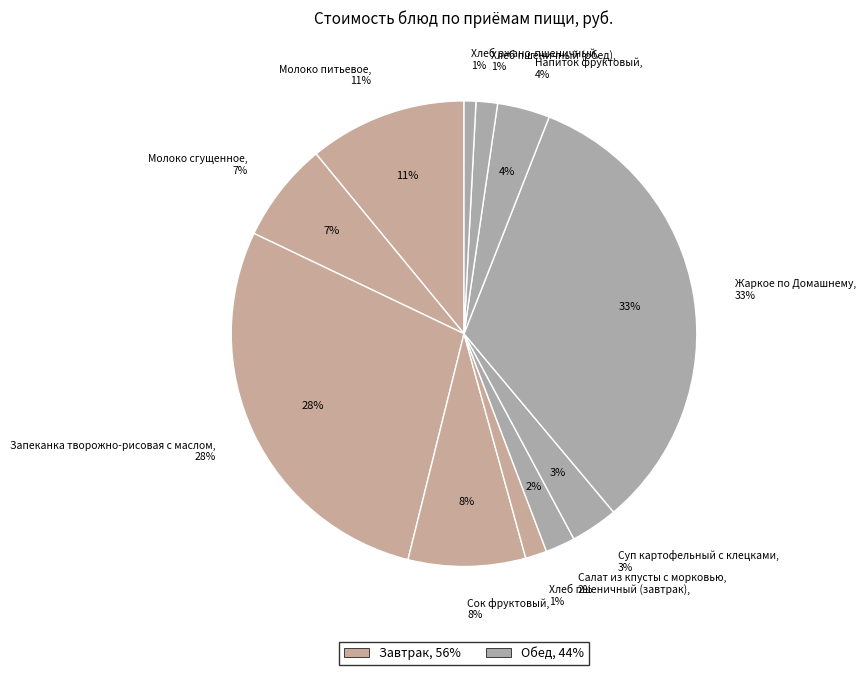

What percentage is the Суп картофельный с клецками slice, to the nearest percent?

3%